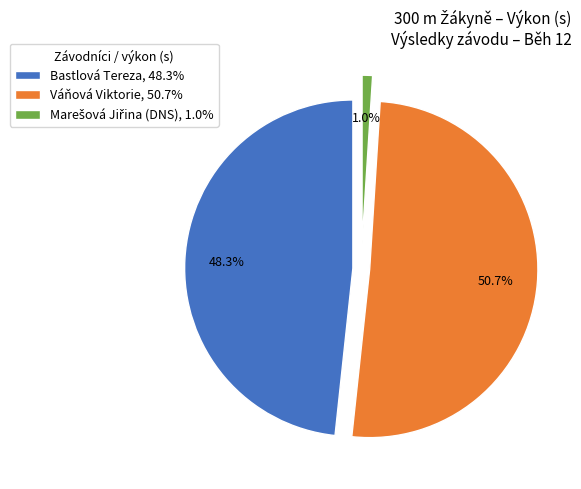

Is there any slice that represents more than half of the pie?

Yes